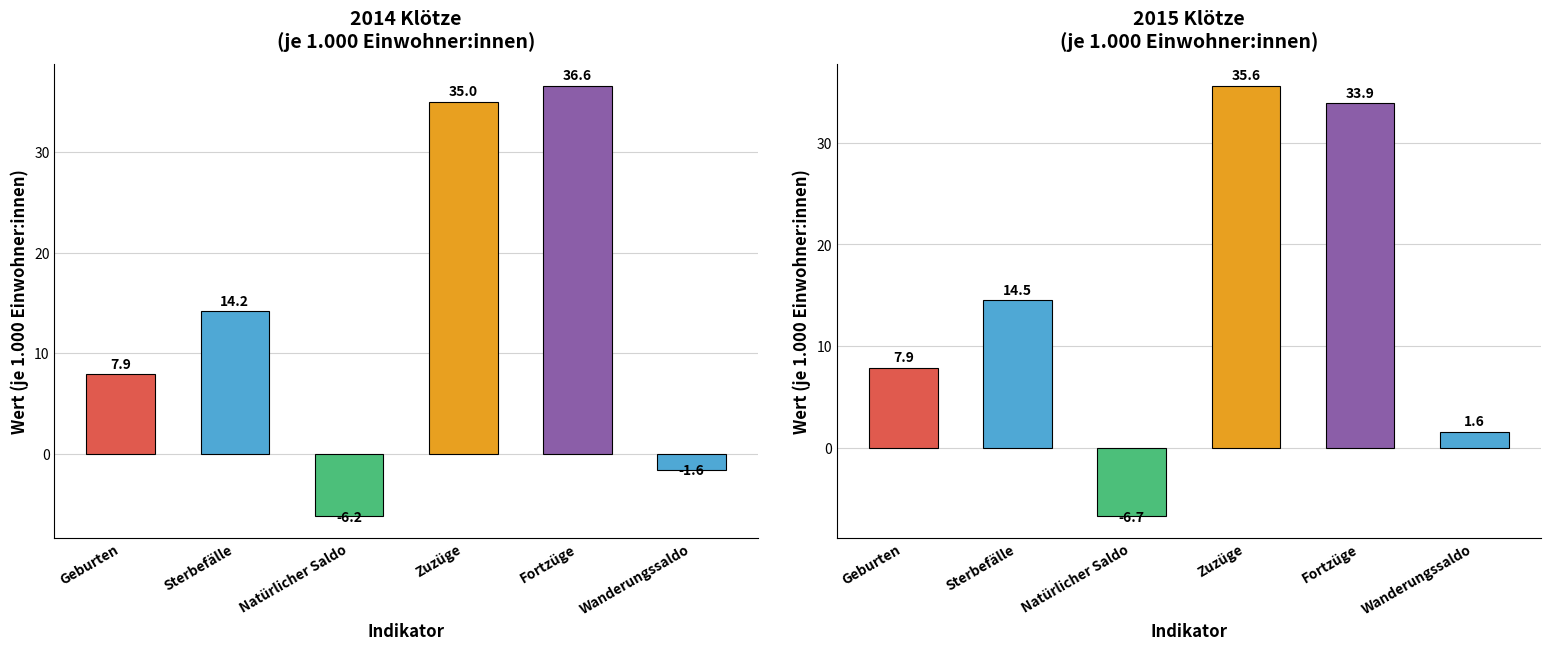

List the series in order of their overall mean, highest first.

2015 Klötze, 2014 Klötze